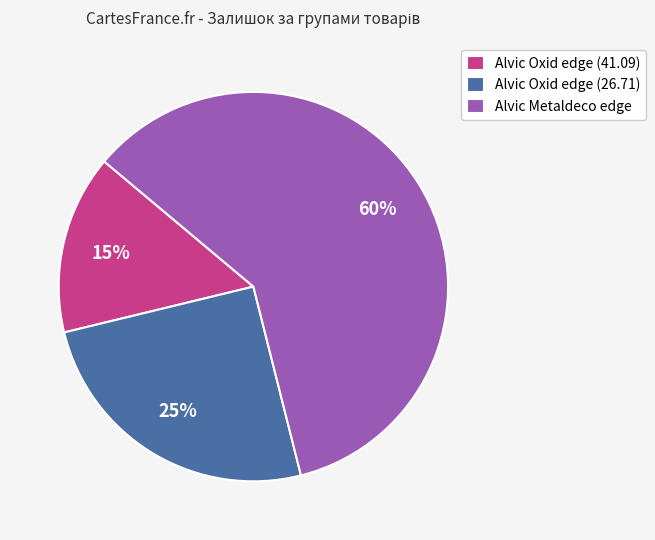

To the nearest percent, what is the average slice percentage?

33%